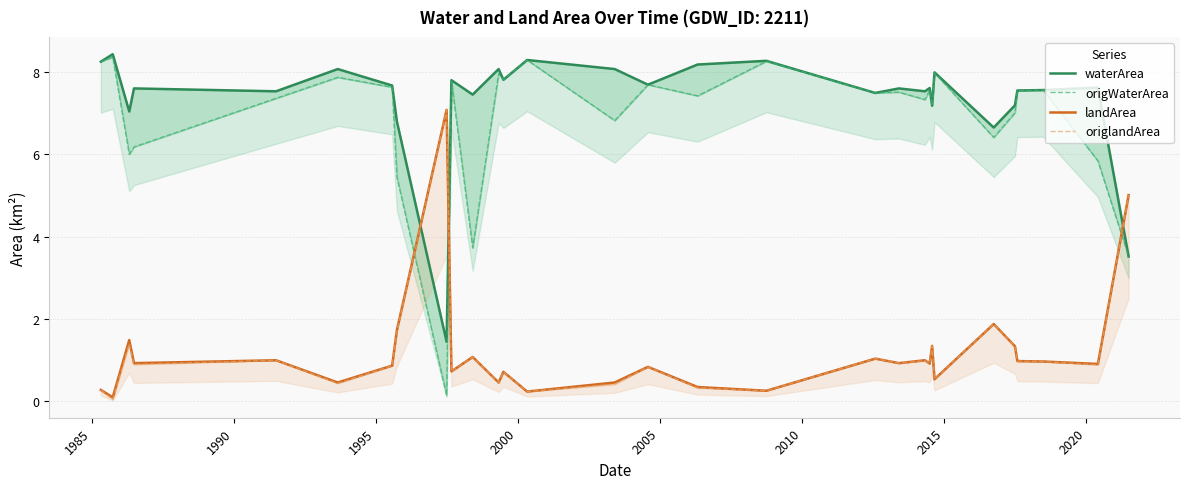

The waterArea series shows 2.5 at 17. True or false?

False